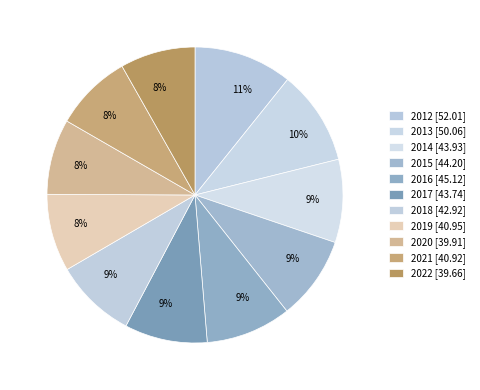

Count the number of slices in the pie.

11